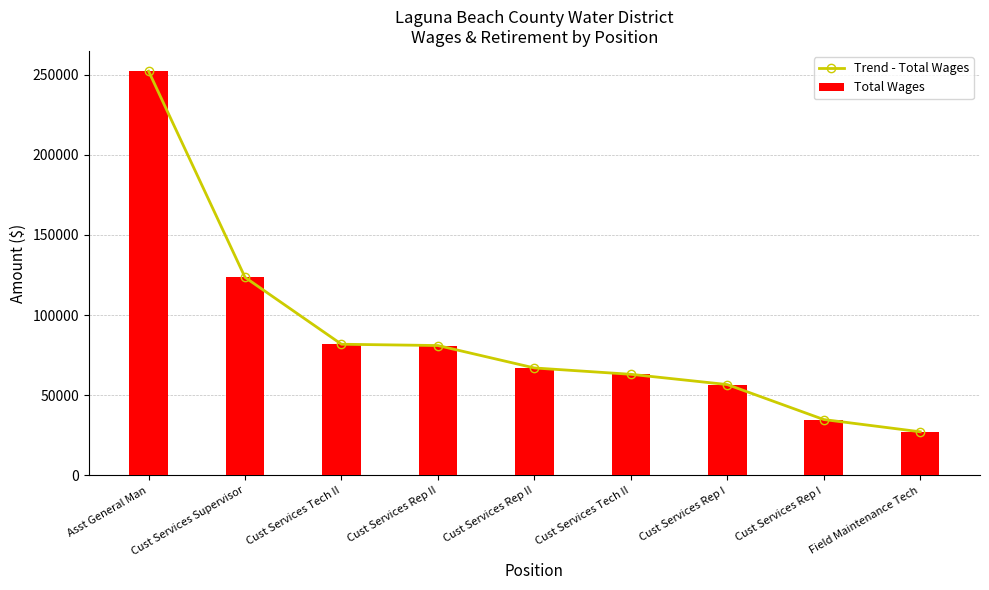

What is the difference between the Total Wages values at Cust Services Rep II and Asst General Man?

171125